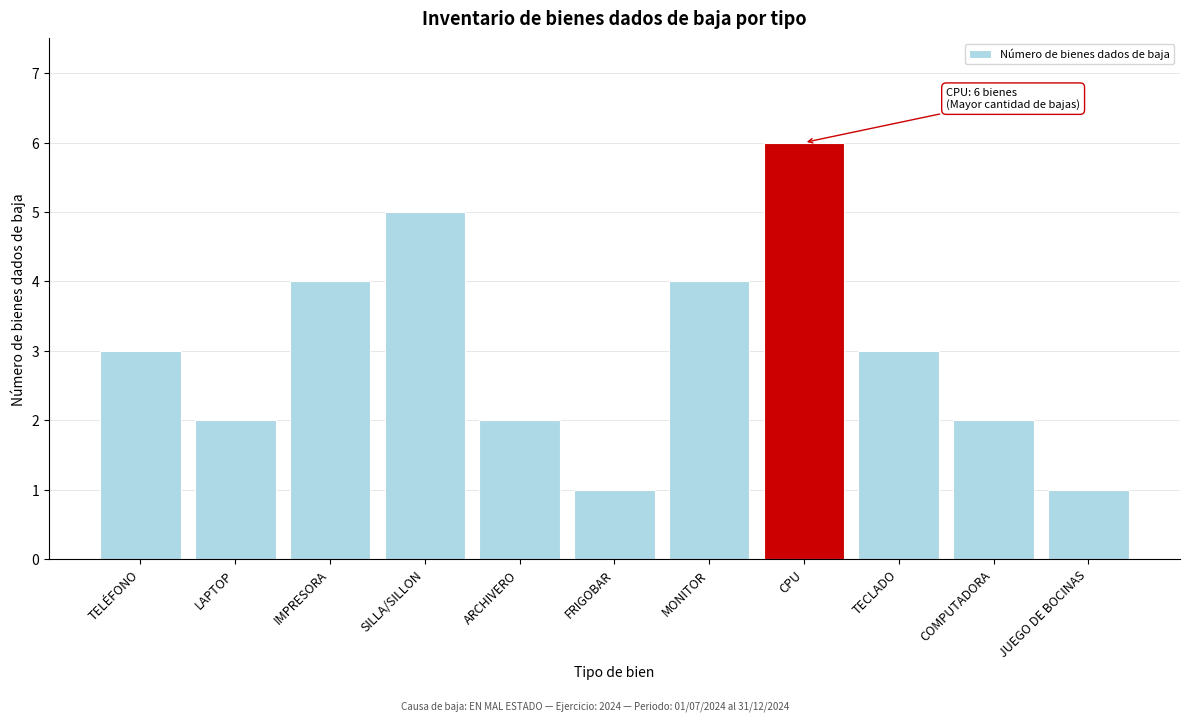

Reading right to left, list all the values displayed in this chart.

1	2	3	6	4	1	2	5	4	2	3